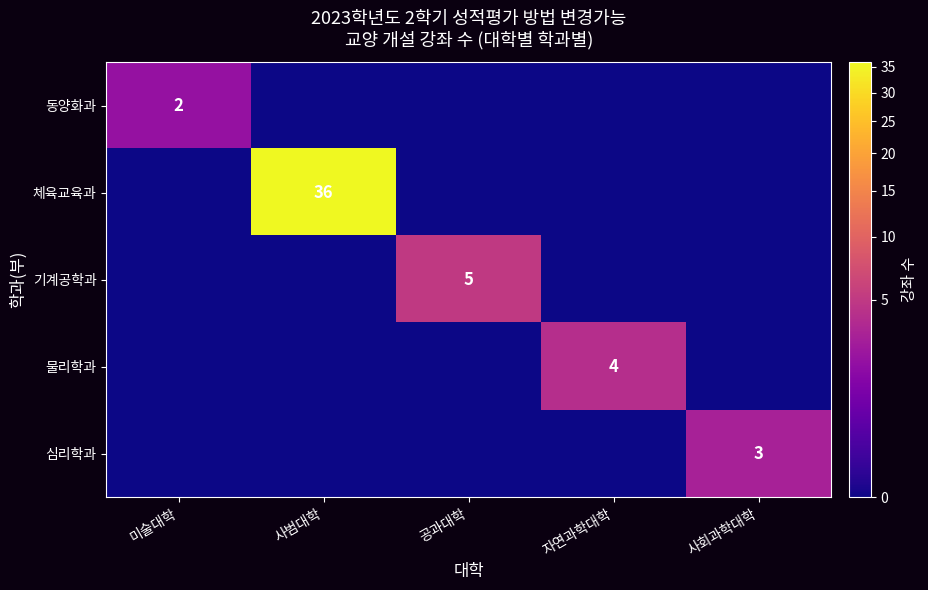

True or false: 동양화과 has a value of 1 at 미술대학.

False